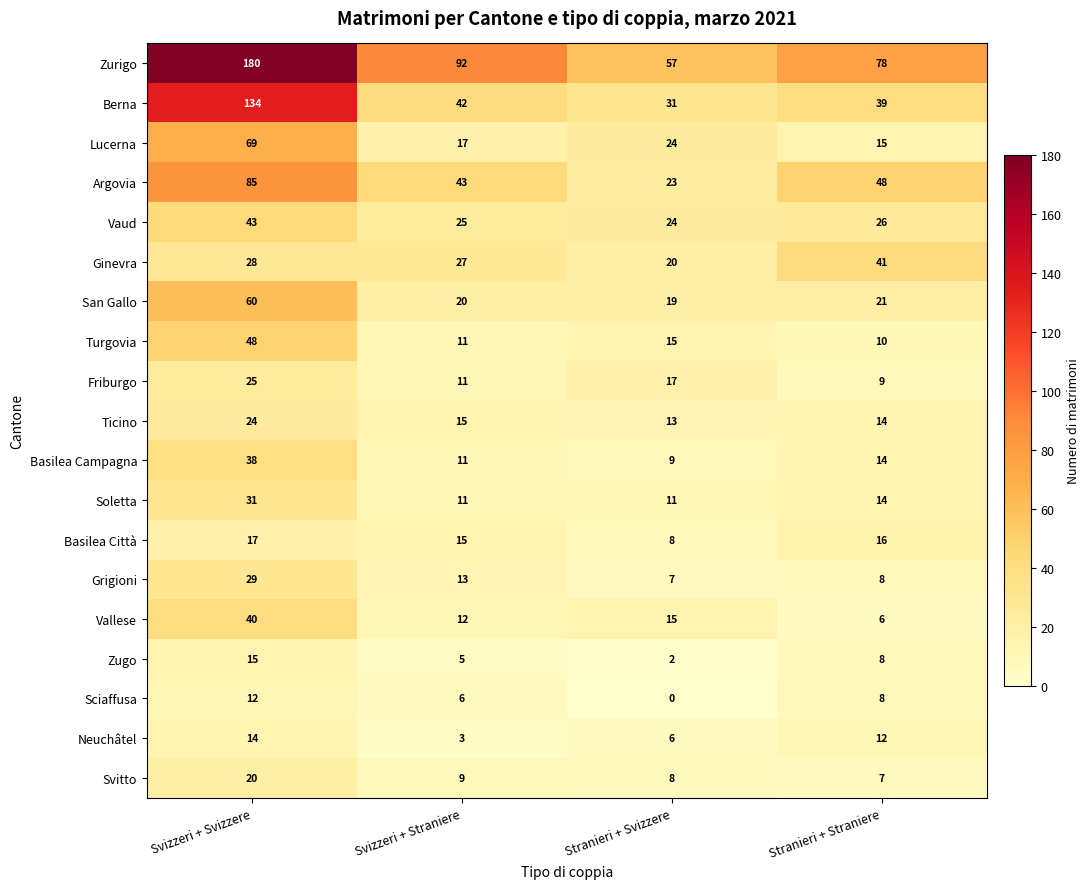

Where does the Vaud series first go above 26?

Svizzeri + Svizzere